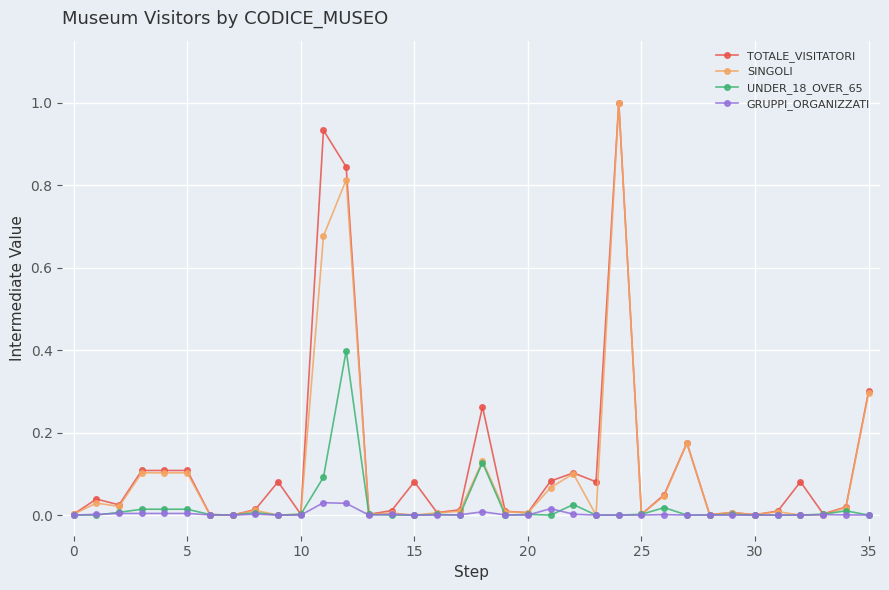

What is the maximum value shown in the chart?

1.0